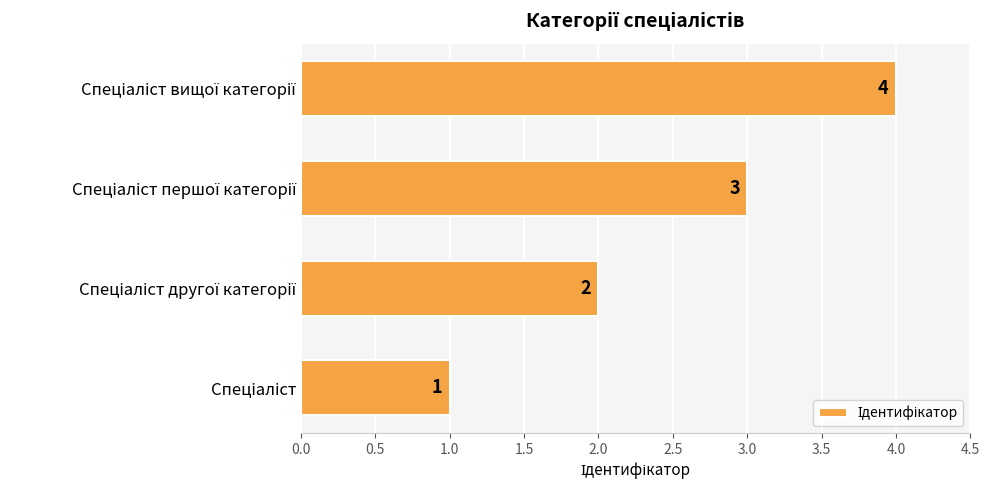

How many values are between 2 and 4?

3